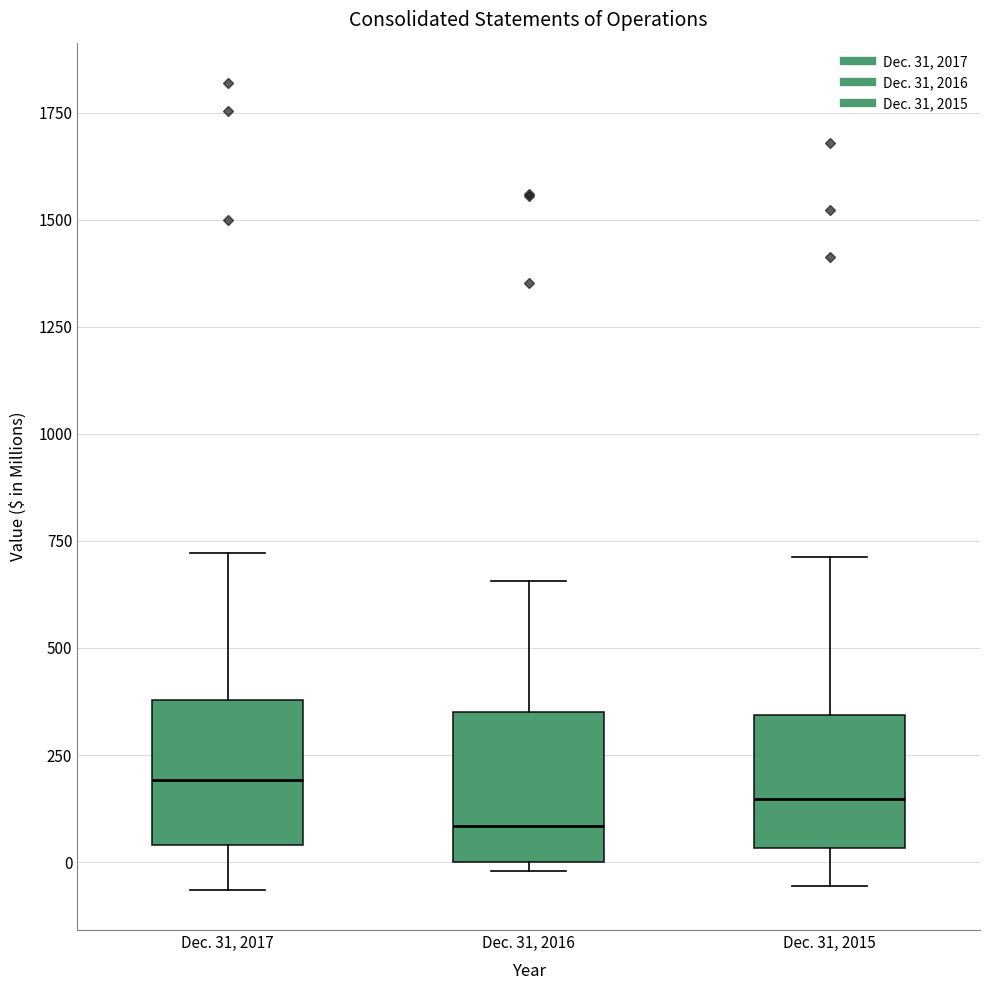

Where is the upper edge of the box for Dec. 31, 2016 on the y-axis? The values are not printed on the chart, so give them approximately, as read against the axis.

350